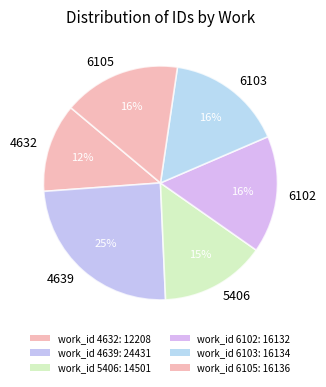

What is the smallest slice in the pie chart?

4632